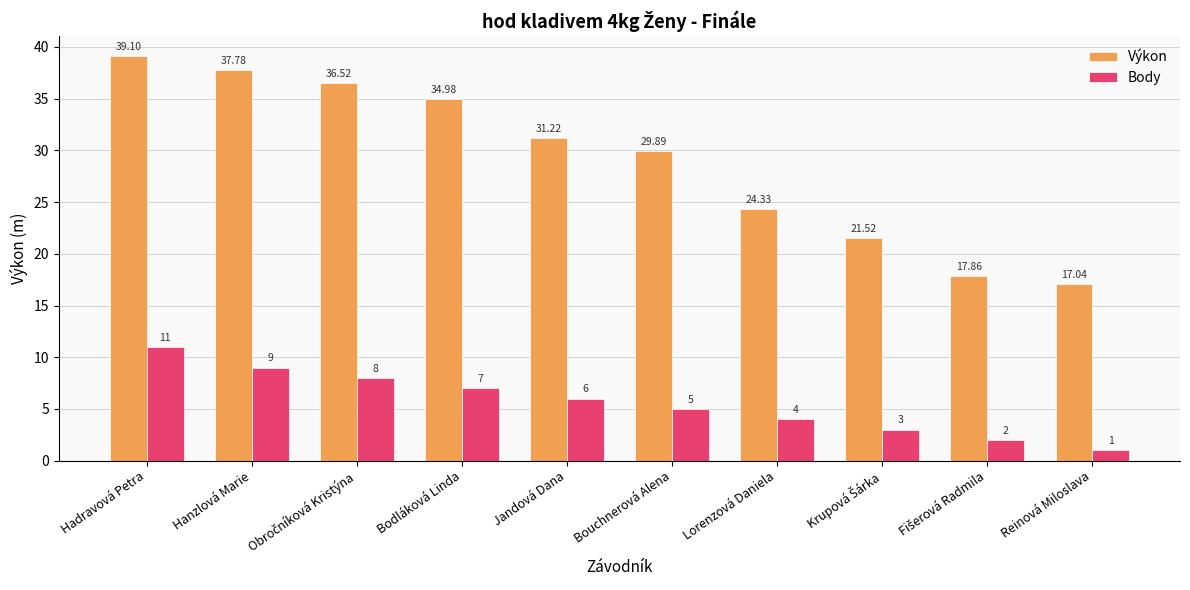

At which category does the chart reach its peak across all series?

Hadravová Petra